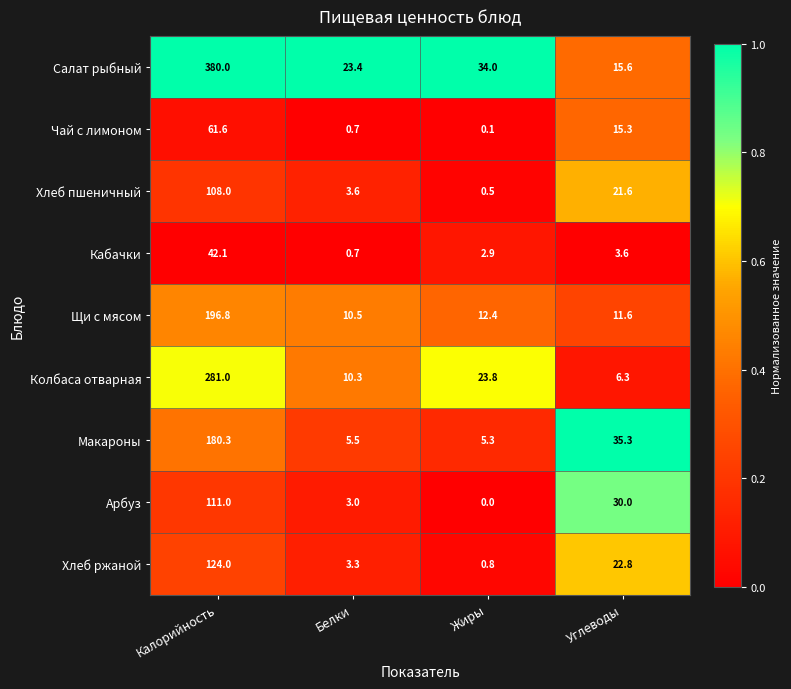

What is the sum of all Щи с мясом values?

231.3